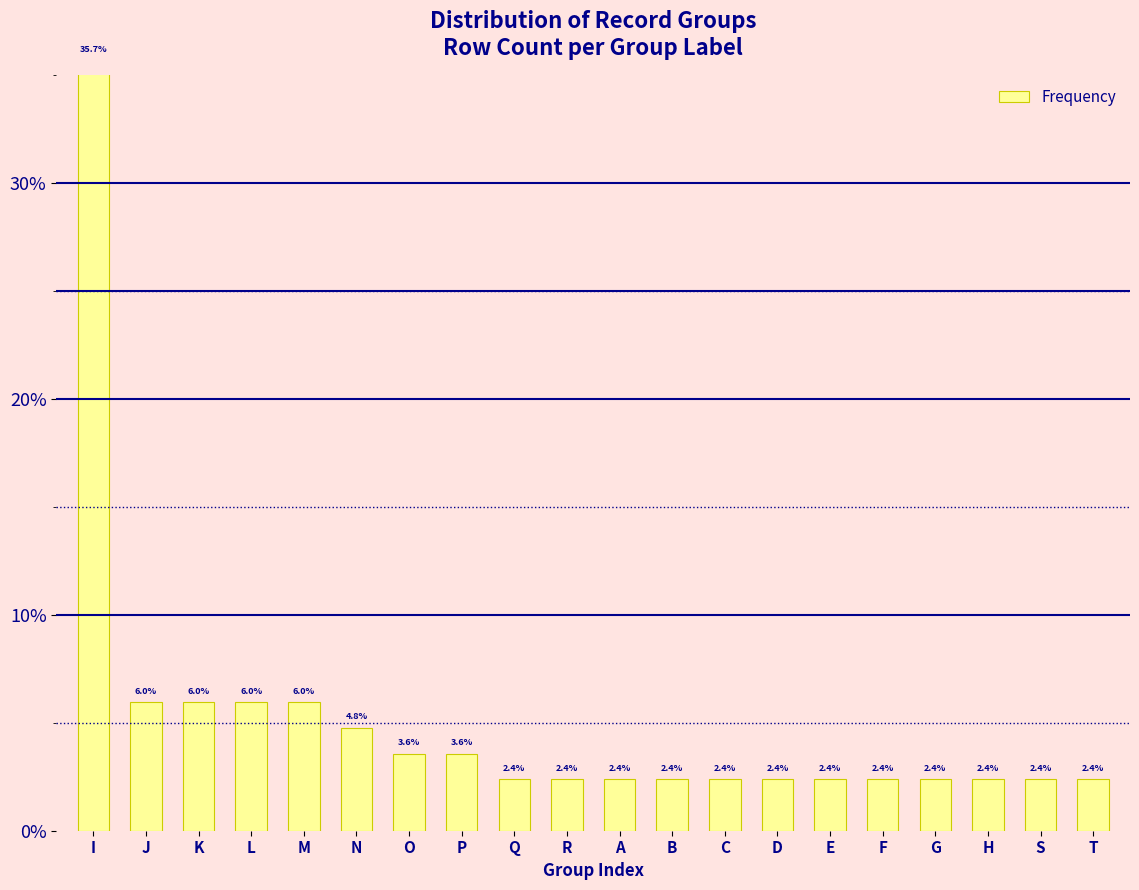

Are the bars horizontal?

No